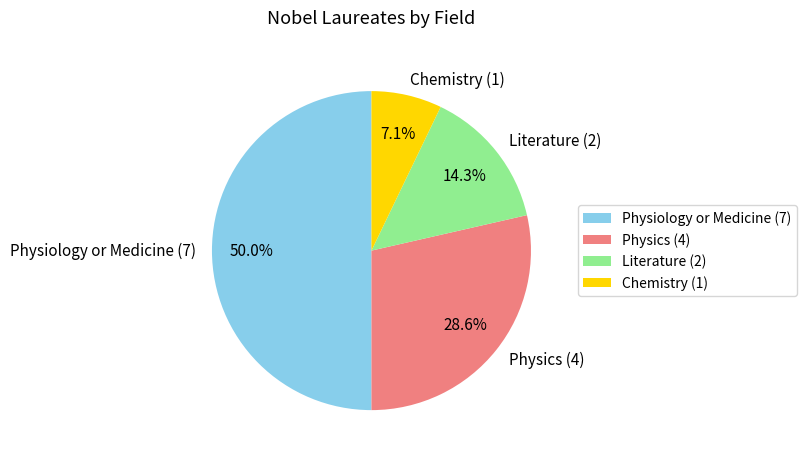

To the nearest percent, what percentage of the pie is Literature?

14%